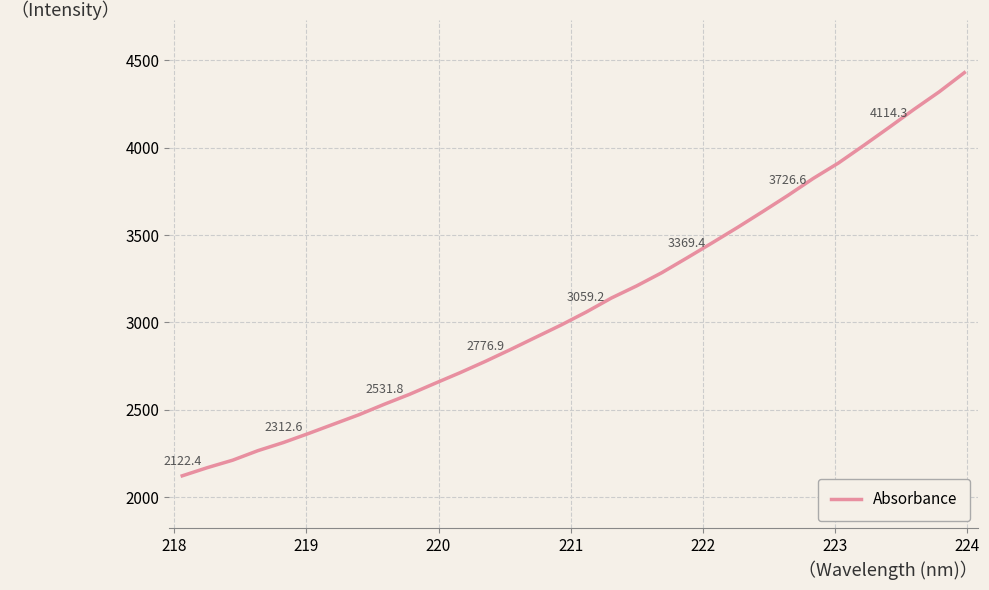

What is the greatest value displayed?

4429.1